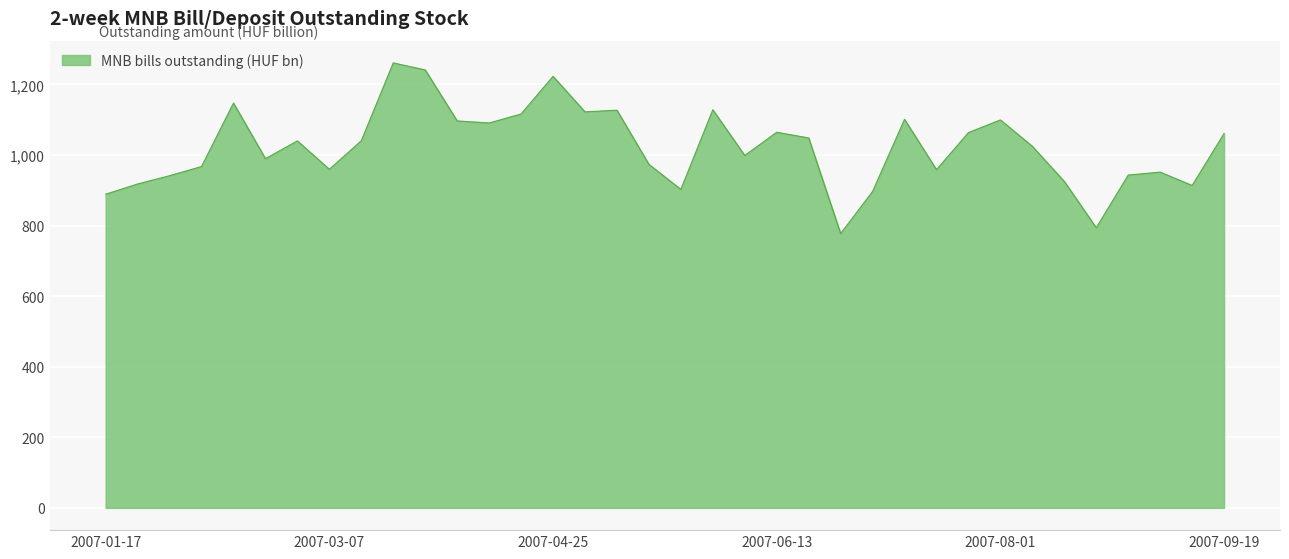

Count the number of data series in this chart.

1